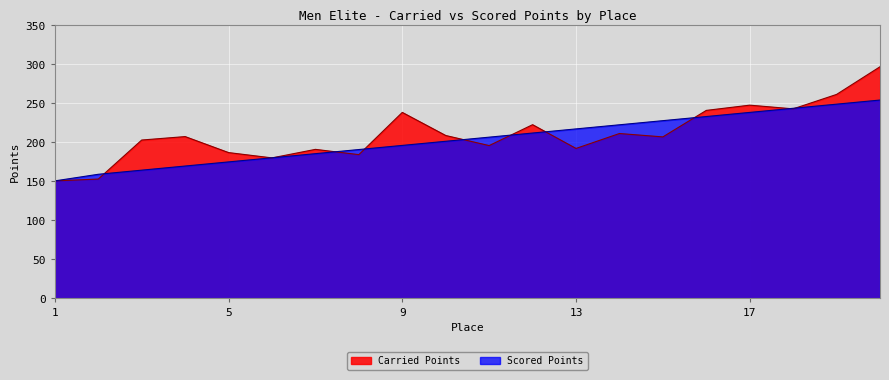

Is the value of Carried Points at 11 greater than the value of Scored Points at 1?

Yes